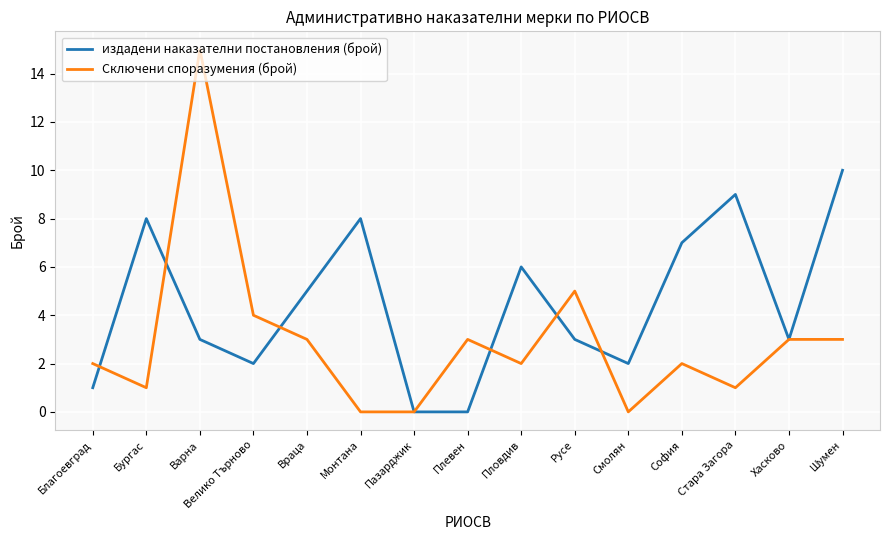

What value does the издадени наказателни постановления (брой) series have at Враца?

5